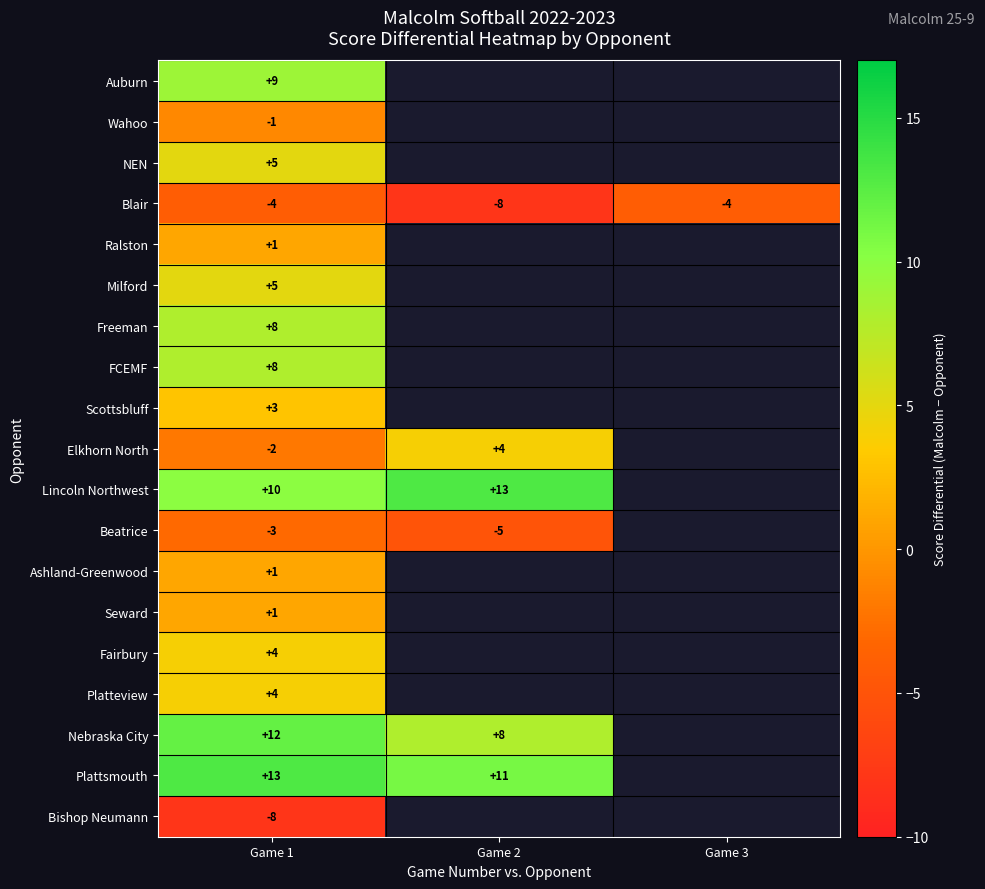

Is it true that Nebraska City equals 8 at Game 2?

True